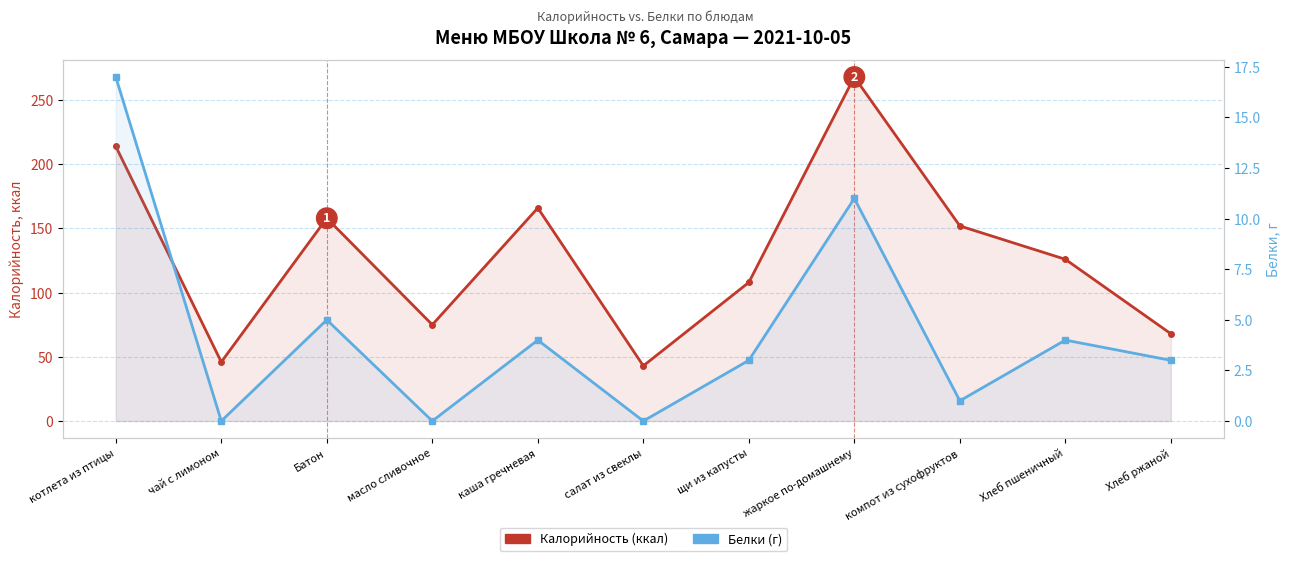

Count the number of data series in this chart.

2